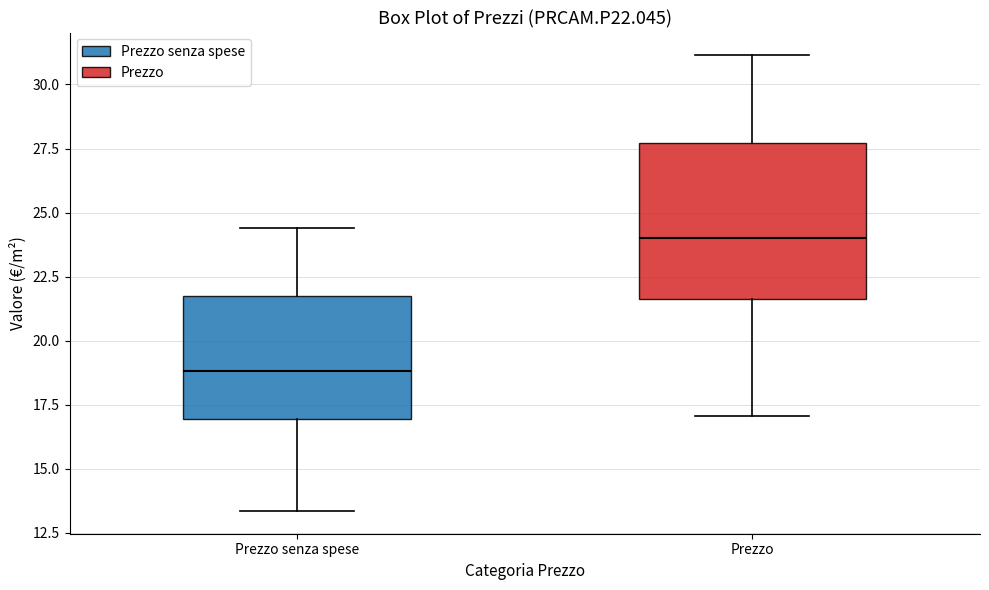

Comparing the boxes themselves (not the whiskers), which one is the tallest?

Prezzo